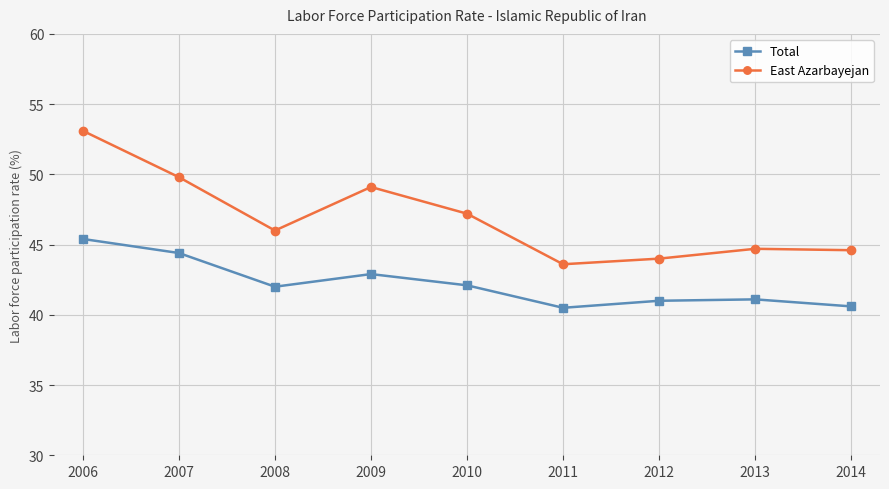

What value does the Total series have at 2006?

45.4